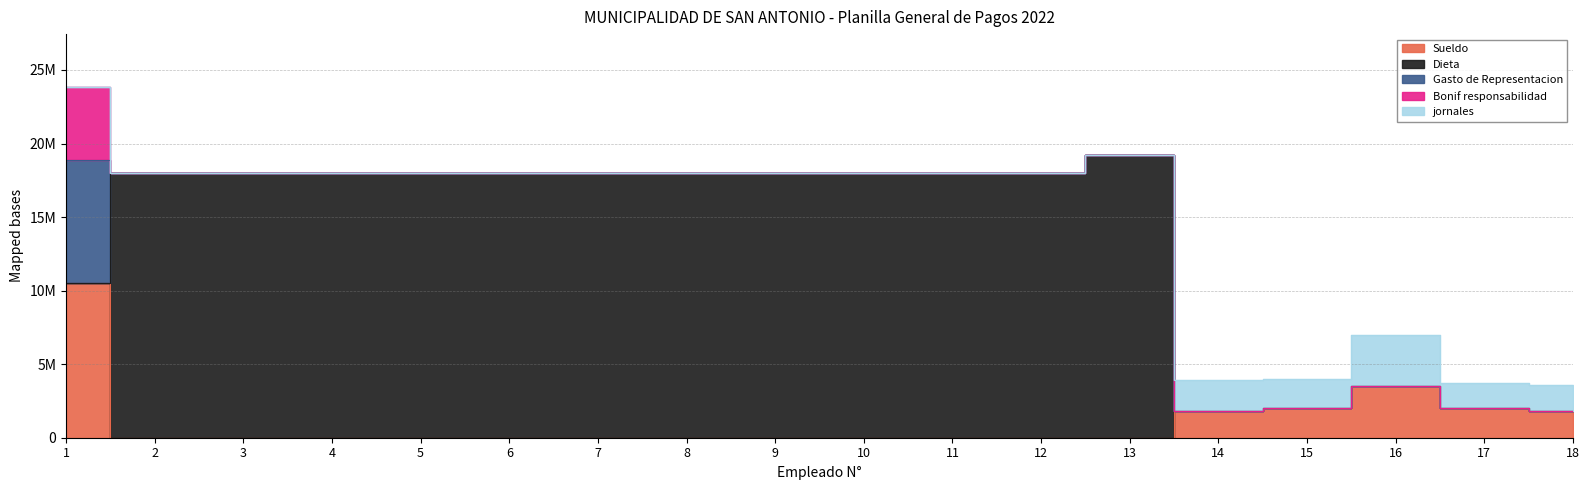

Reading left to right, what are all the values shown in this chart?

Sueldo: 10529900	0	0	0	0	0	0	0	0	0	0	0	0	1800000	2000000	3500000	2000000	1800000
Dieta: 0	18000000	18000000	18000000	18000000	18000000	18000000	18000000	18000000	18000000	18000000	18000000	19190884	0	0	0	0	0
Gasto de Representacion: 8330100	0	0	0	0	0	0	0	0	0	0	0	0	0	0	0	0	0
Bonif responsabilidad: 5000000	0	0	0	0	0	0	0	0	0	0	0	0	0	0	0	0	0
jornales: 0	0	0	0	0	0	0	0	0	0	0	0	0	2112562	2000000	3500000	1707500	1800000